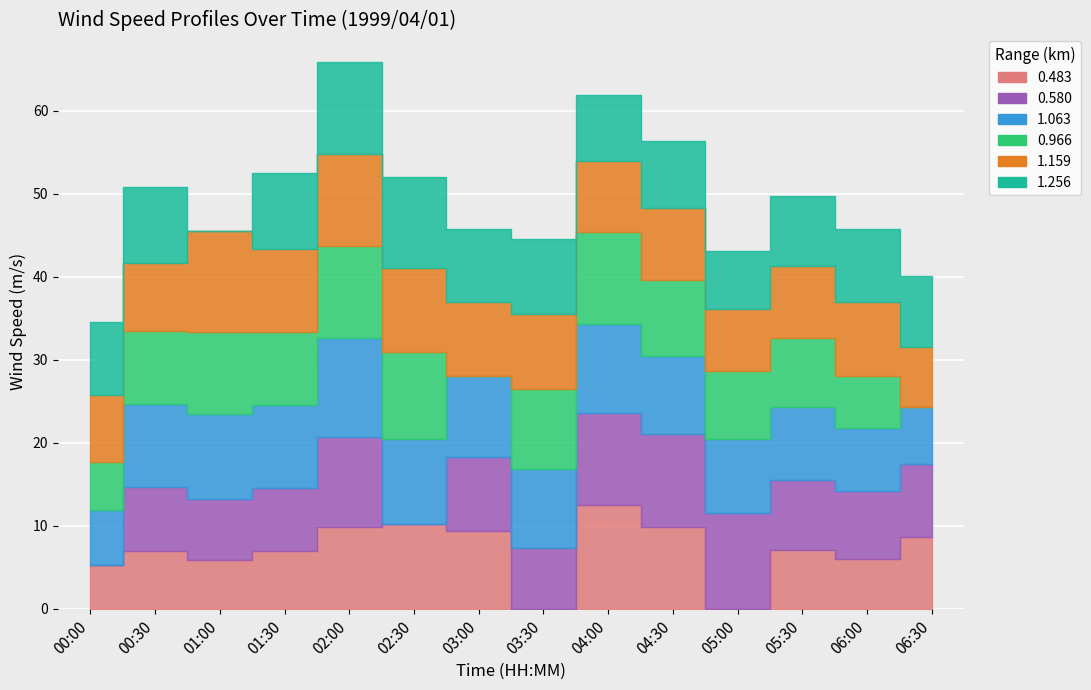

What is the difference between the 0.483 values at 02:00 and 01:00?

4.0